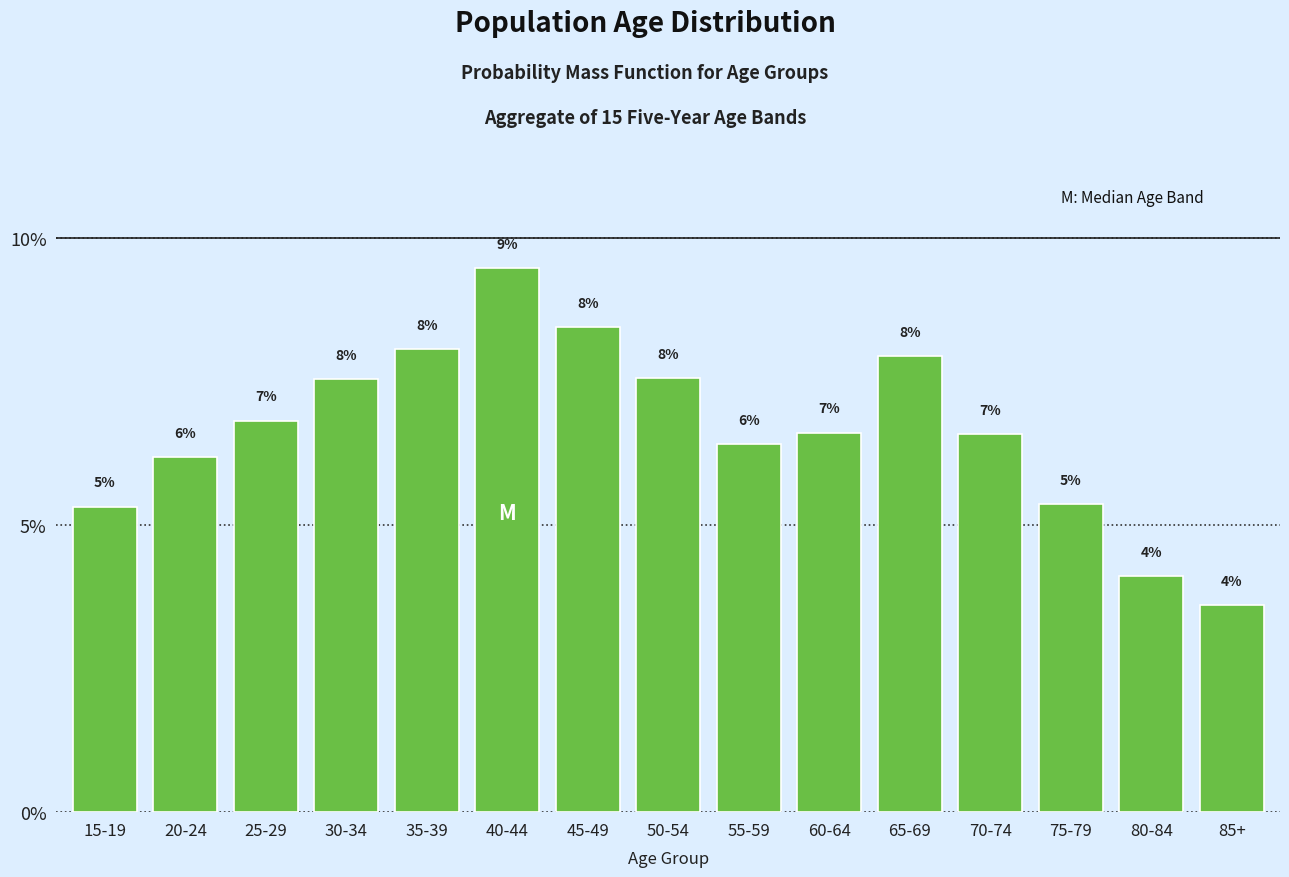

Does the chart contain any negative values?

No